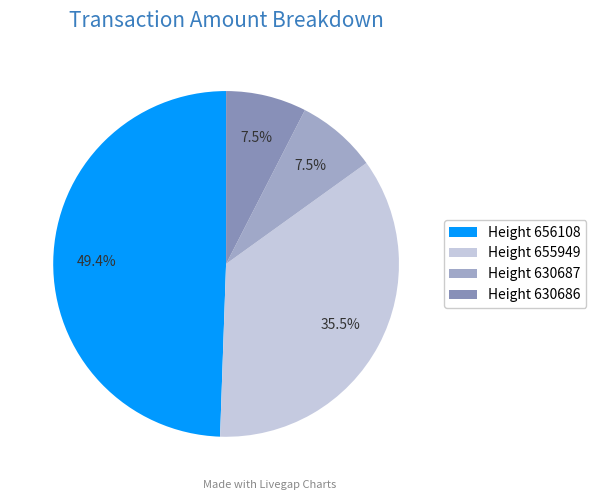

Which category has the smallest portion of the pie?

630687